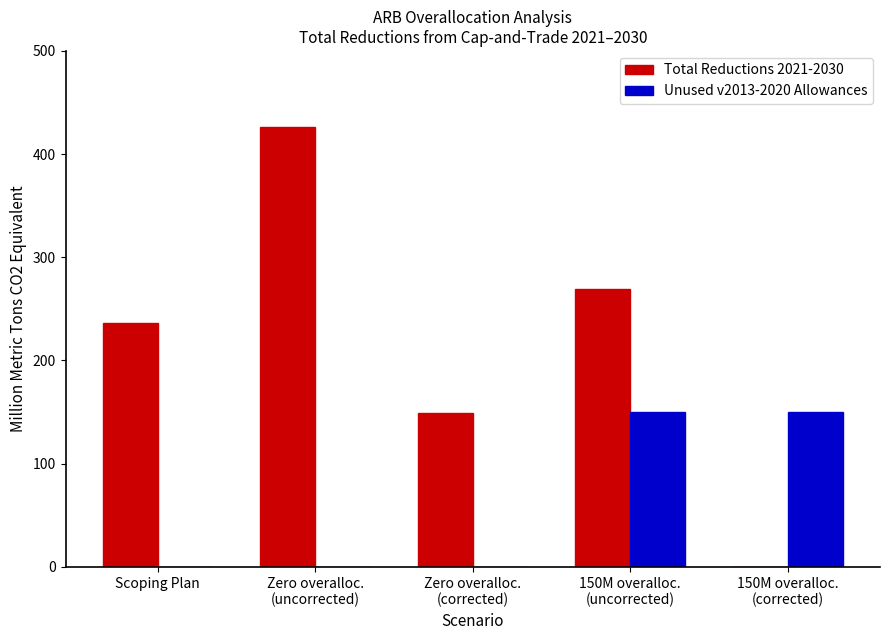

Is it true that Unused v2013-2020 Allowances equals 150.0 at 150M overalloc.
(corrected)?

True